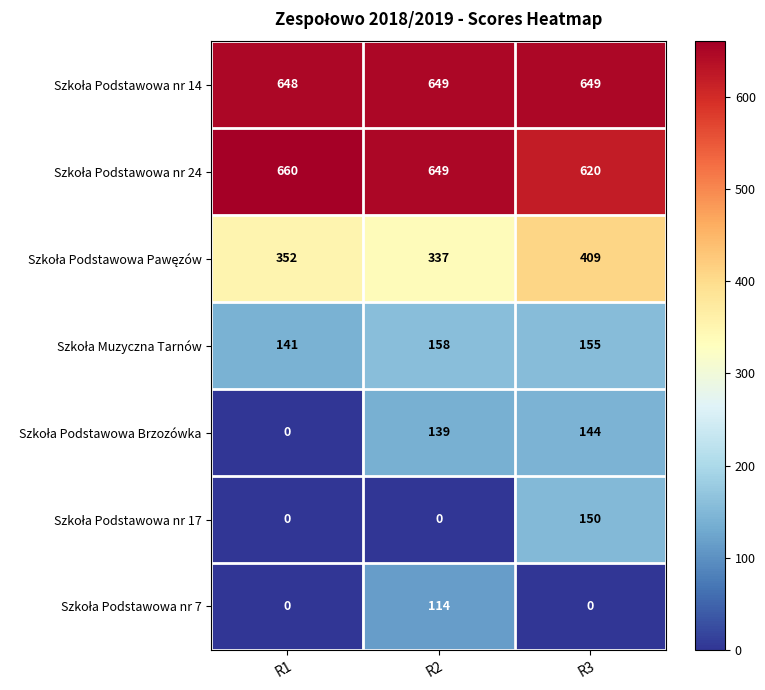

What is the difference between the highest and lowest values at R2?

649